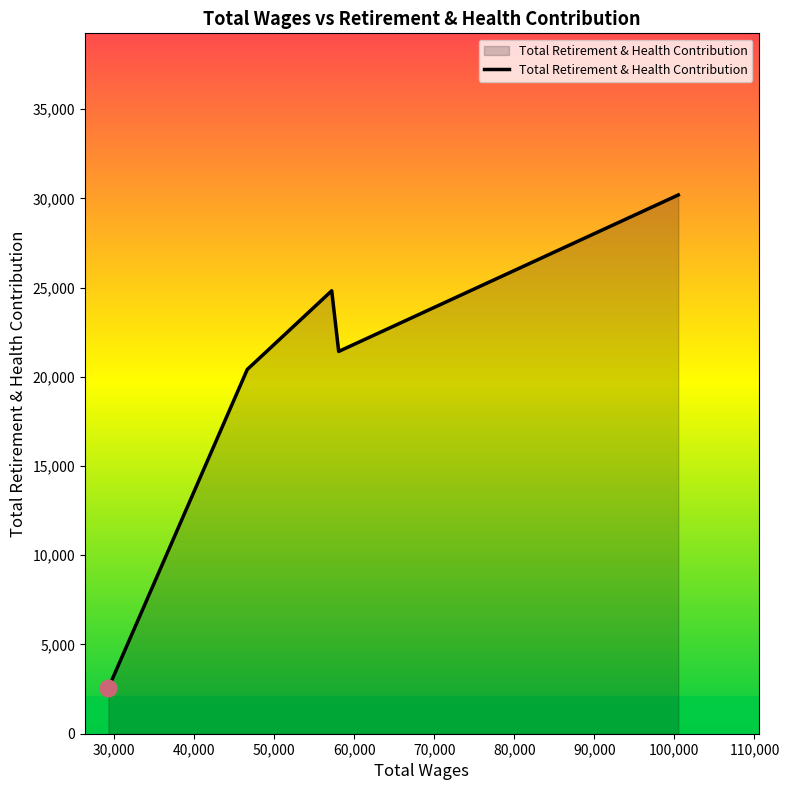

Count the number of categories in the chart.

5